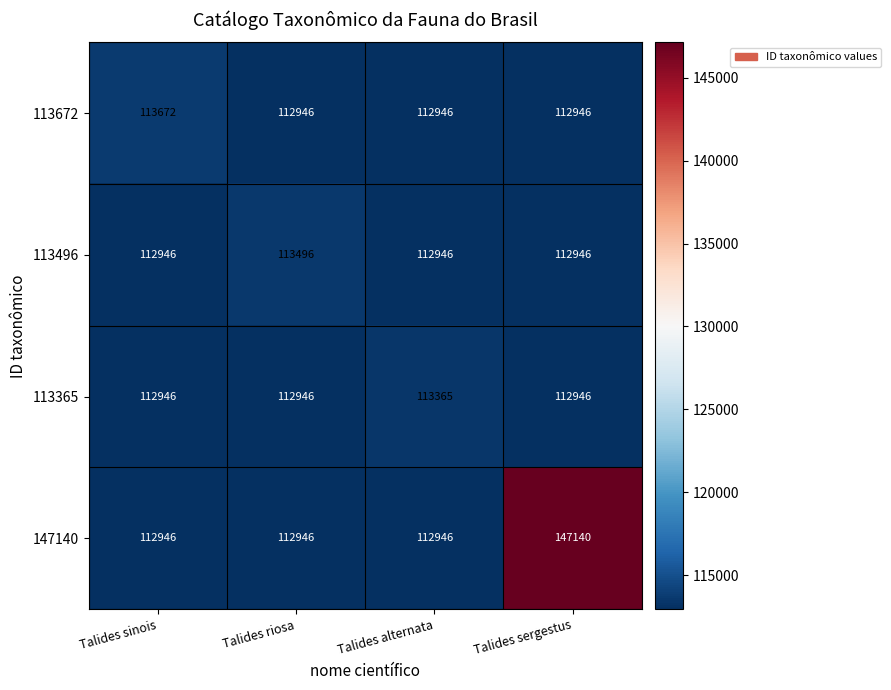

What is the approximate value of 113365 at Talides riosa, to the nearest 5?

112945